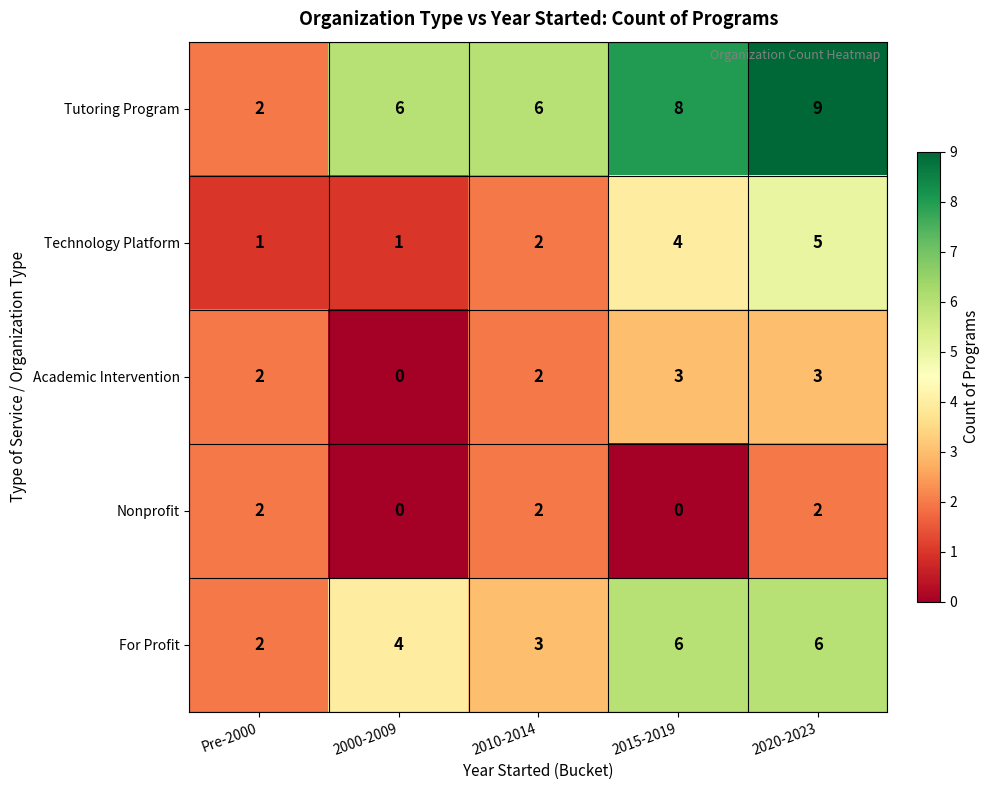

Reading left to right, what are all the values shown in this chart?

Tutoring Program: 2	6	6	8	9
Technology Platform: 1	1	2	4	5
Academic Intervention: 2	0	2	3	3
Nonprofit: 2	0	2	0	2
For Profit: 2	4	3	6	6